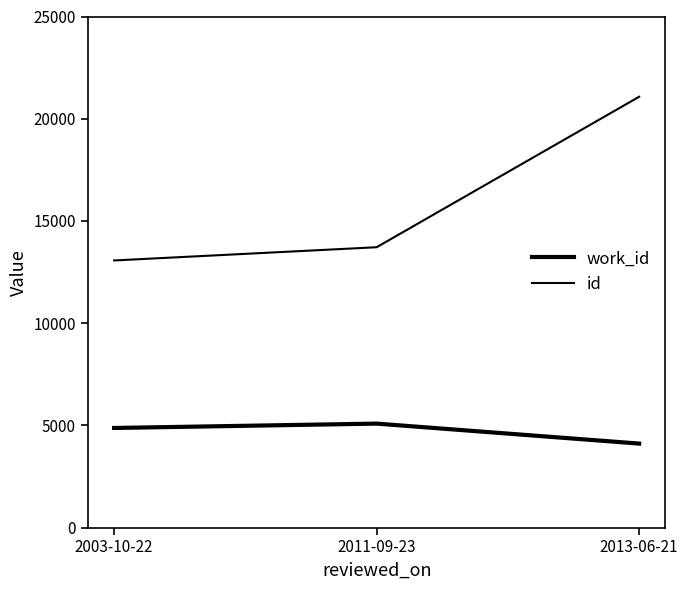

At how many categories does at least one series exceed 20896?

1